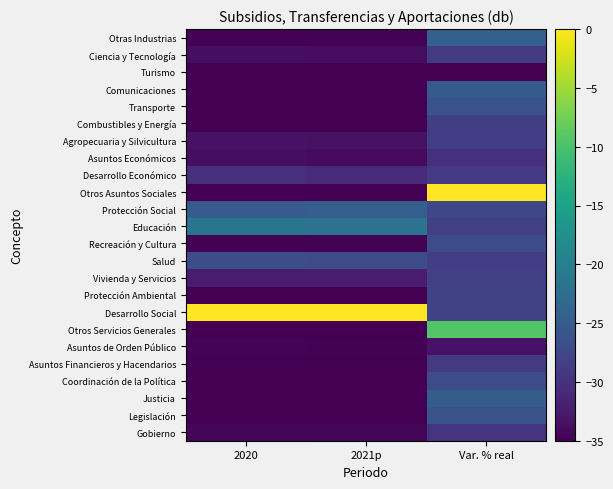

Reading left to right, extract all data points from this chart.

Gobierno: 2020=-34.4	2021p=-34.5	Var. % real=-29.8
Legislación: 2020=-35.0	2021p=-34.9	Var. % real=-26.1
Justicia: 2020=-35.0	2021p=-34.9	Var. % real=-24.6
Coordinación de la Política: 2020=-35.0	2021p=-35.0	Var. % real=-26.9
Asuntos Financieros y Hacendarios: 2020=-35.0	2021p=-35.0	Var. % real=-29.2
Asuntos de Orden Público: 2020=-34.6	2021p=-34.9	Var. % real=-33.4
Otros Servicios Generales: 2020=-35.0	2021p=-34.9	Var. % real=-9.4
Desarrollo Social: 2020=0.0	2021p=0.0	Var. % real=-28.1
Protección Ambiental: 2020=-35.0	2021p=-35.0	Var. % real=-28.2
Vivienda y Servicios: 2020=-32.1	2021p=-32.2	Var. % real=-28.3
Salud: 2020=-26.7	2021p=-27.0	Var. % real=-28.5
Recreación y Cultura: 2020=-34.8	2021p=-34.8	Var. % real=-27.0
Educación: 2020=-21.4	2021p=-21.7	Var. % real=-28.3
Protección Social: 2020=-25.0	2021p=-24.4	Var. % real=-27.6
Otros Asuntos Sociales: 2020=-35.0	2021p=-35.0	Var. % real=0.0
Desarrollo Económico: 2020=-30.3	2021p=-30.7	Var. % real=-29.0
Asuntos Económicos: 2020=-33.7	2021p=-34.0	Var. % real=-30.3
Agropecuaria y Silvicultura: 2020=-33.3	2021p=-33.4	Var. % real=-28.5
Combustibles y Energía: 2020=-34.9	2021p=-34.9	Var. % real=-28.5
Transporte: 2020=-35.0	2021p=-35.0	Var. % real=-26.2
Comunicaciones: 2020=-34.9	2021p=-34.9	Var. % real=-25.0
Turismo: 2020=-34.9	2021p=-35.0	Var. % real=-35.0
Ciencia y Tecnología: 2020=-33.8	2021p=-33.8	Var. % real=-28.7
Otras Industrias: 2020=-34.8	2021p=-34.7	Var. % real=-24.3